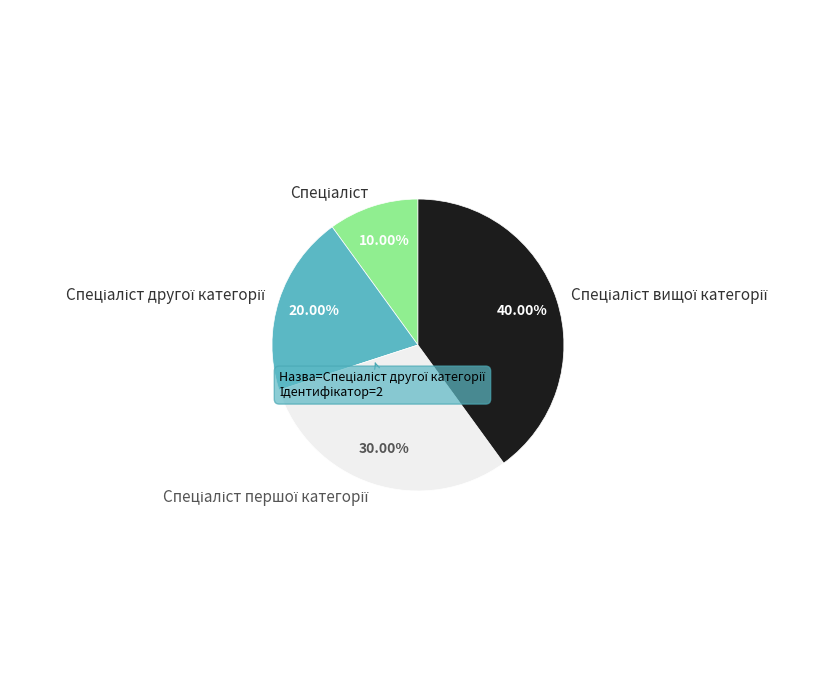

Is there a majority slice in this chart?

No